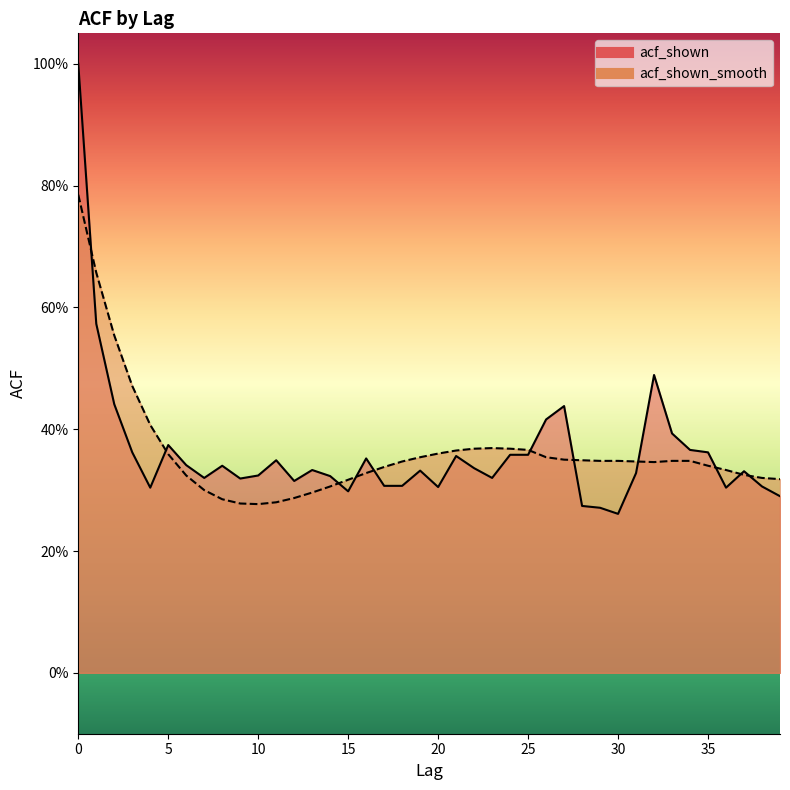

What is the sum of the acf_shown_smooth_line values at 25 and 20?

0.8